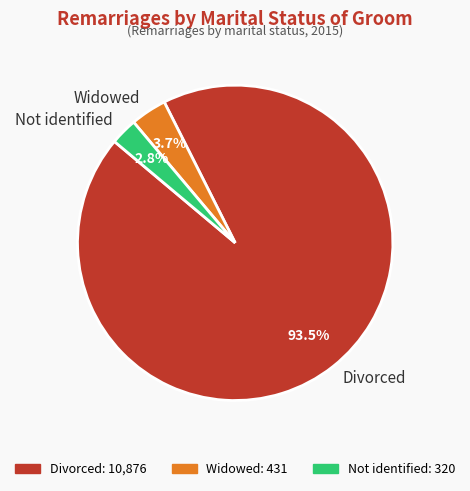

Between Divorced and Widowed, which is larger?

Divorced